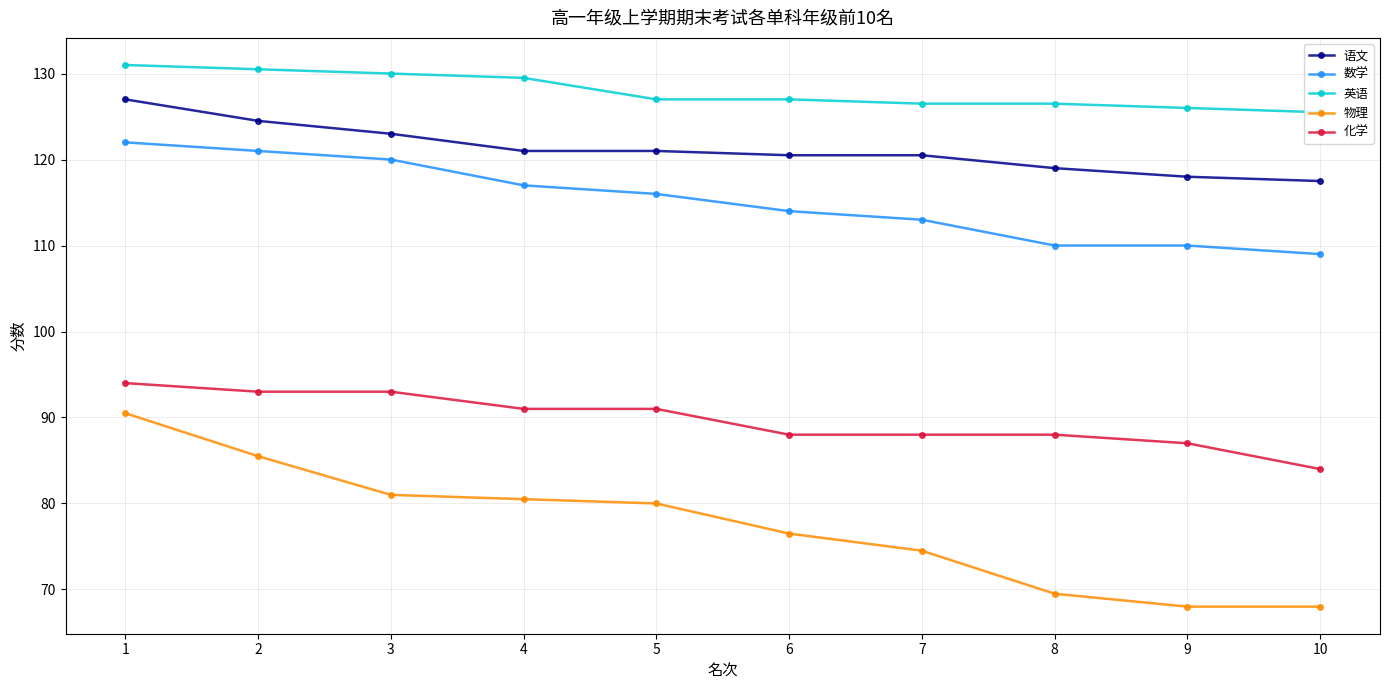

At 1, list the series in order from largest to smallest.

英语, 语文, 数学, 化学, 物理